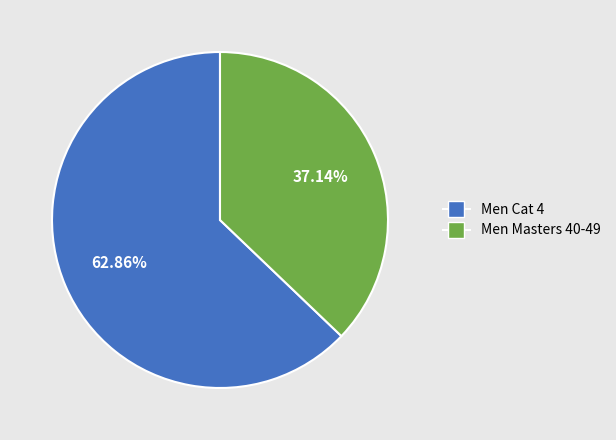

Is it true that Men Masters 40-49 is 31% of the pie?

False